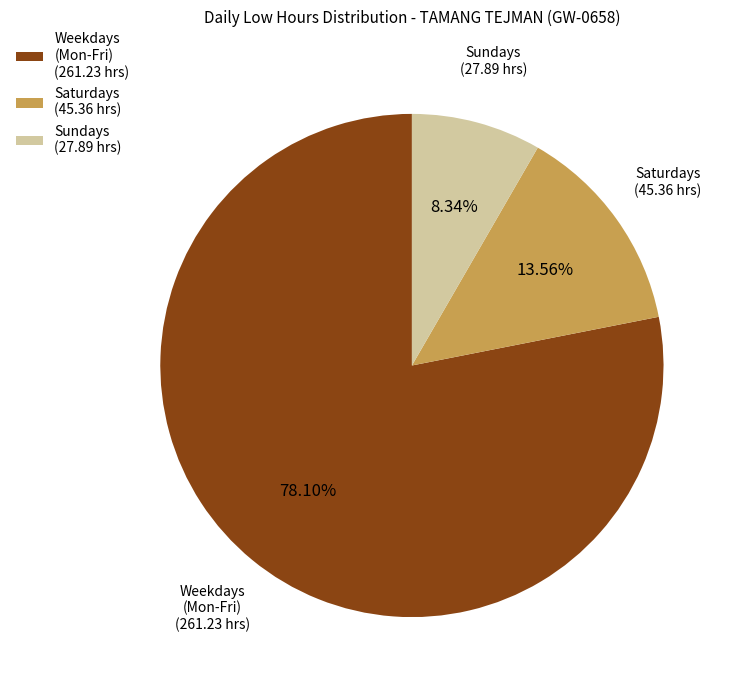

Is there a majority slice in this chart?

Yes